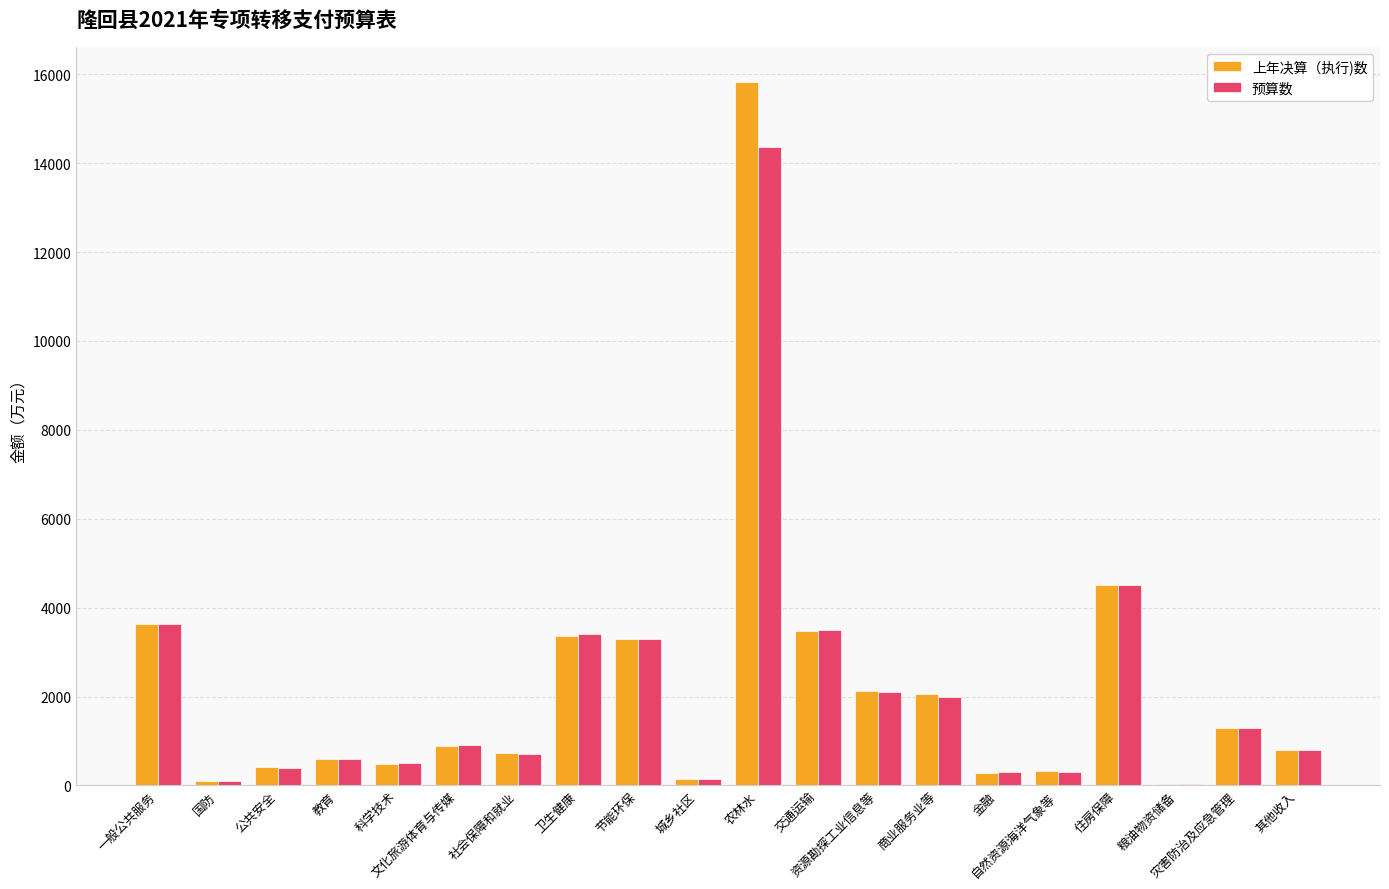

What is the sum of all 上年决算（执行)数 values?

44360